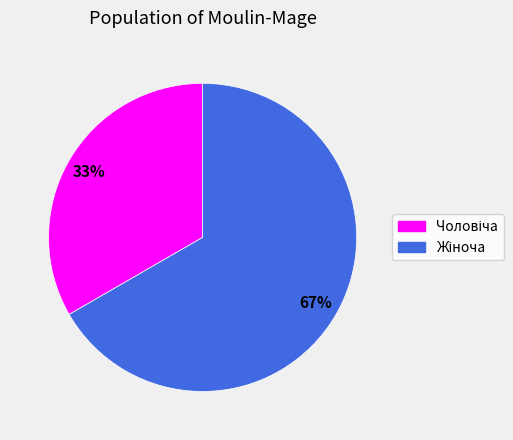

To the nearest percent, what is the average slice percentage?

50%